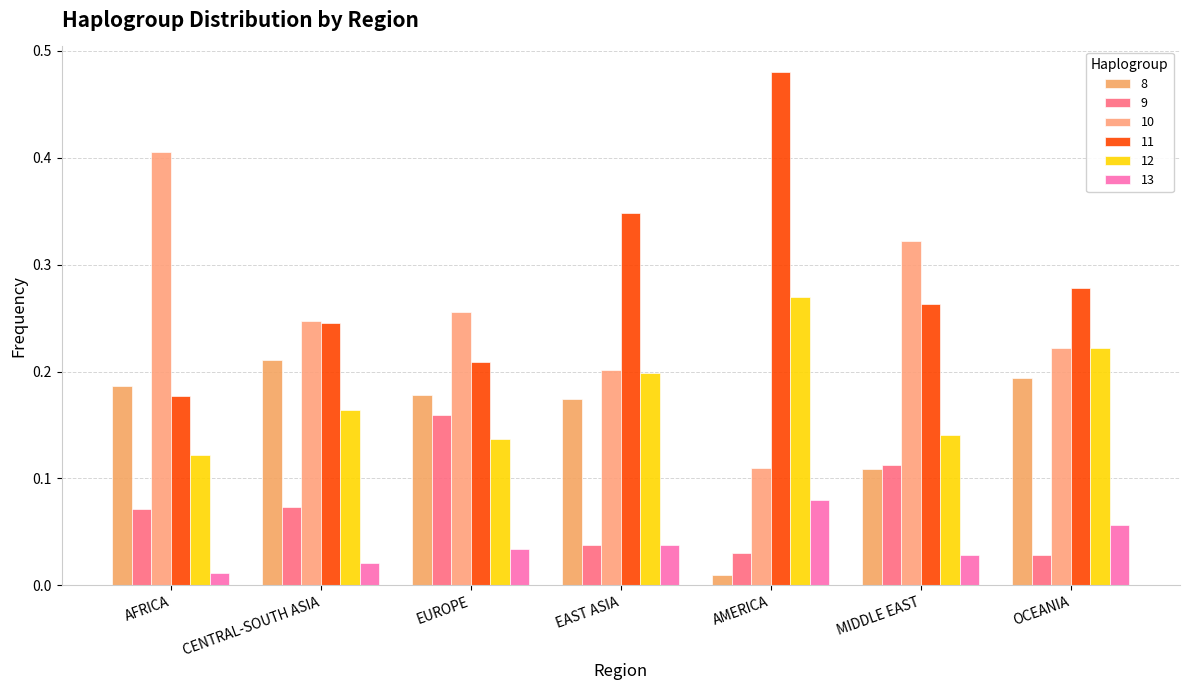

Reading left to right, transcribe all the data shown in this chart.

8: AFRICA=0.2	CENTRAL-SOUTH ASIA=0.2	EUROPE=0.2	EAST ASIA=0.2	AMERICA=0.0	MIDDLE EAST=0.1	OCEANIA=0.2
9: AFRICA=0.1	CENTRAL-SOUTH ASIA=0.1	EUROPE=0.2	EAST ASIA=0.0	AMERICA=0.0	MIDDLE EAST=0.1	OCEANIA=0.0
10: AFRICA=0.4	CENTRAL-SOUTH ASIA=0.2	EUROPE=0.3	EAST ASIA=0.2	AMERICA=0.1	MIDDLE EAST=0.3	OCEANIA=0.2
11: AFRICA=0.2	CENTRAL-SOUTH ASIA=0.2	EUROPE=0.2	EAST ASIA=0.3	AMERICA=0.5	MIDDLE EAST=0.3	OCEANIA=0.3
12: AFRICA=0.1	CENTRAL-SOUTH ASIA=0.2	EUROPE=0.1	EAST ASIA=0.2	AMERICA=0.3	MIDDLE EAST=0.1	OCEANIA=0.2
13: AFRICA=0.0	CENTRAL-SOUTH ASIA=0.0	EUROPE=0.0	EAST ASIA=0.0	AMERICA=0.1	MIDDLE EAST=0.0	OCEANIA=0.1